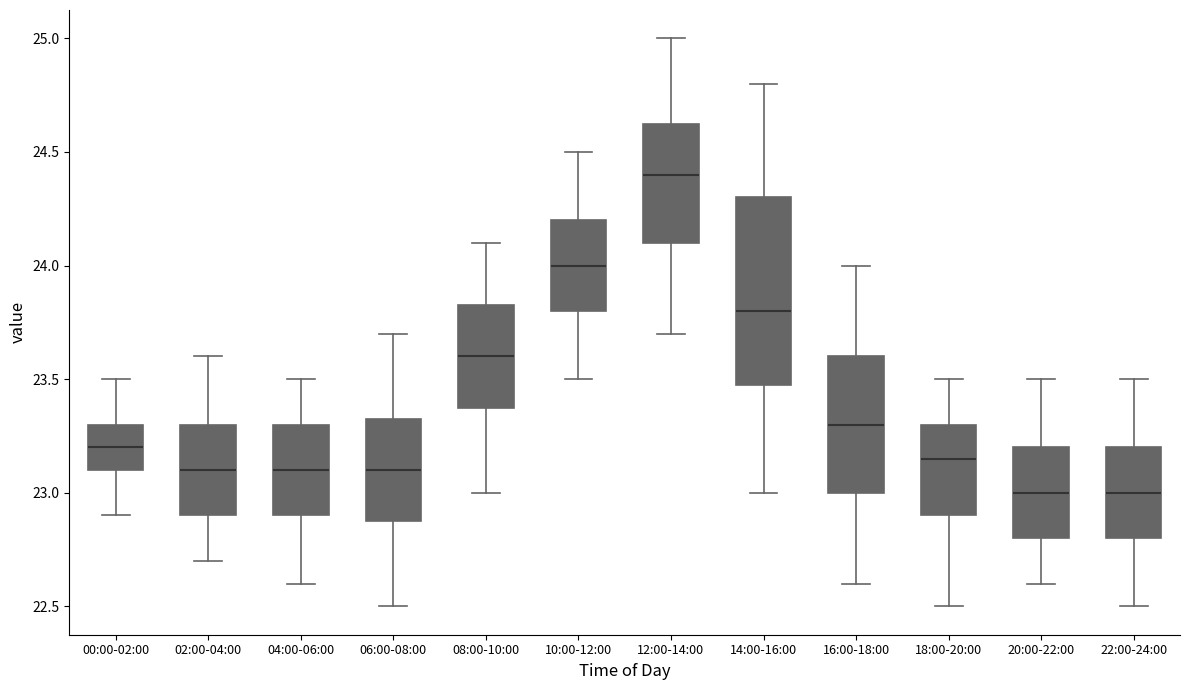

Which box's median line is the highest?

12:00-14:00